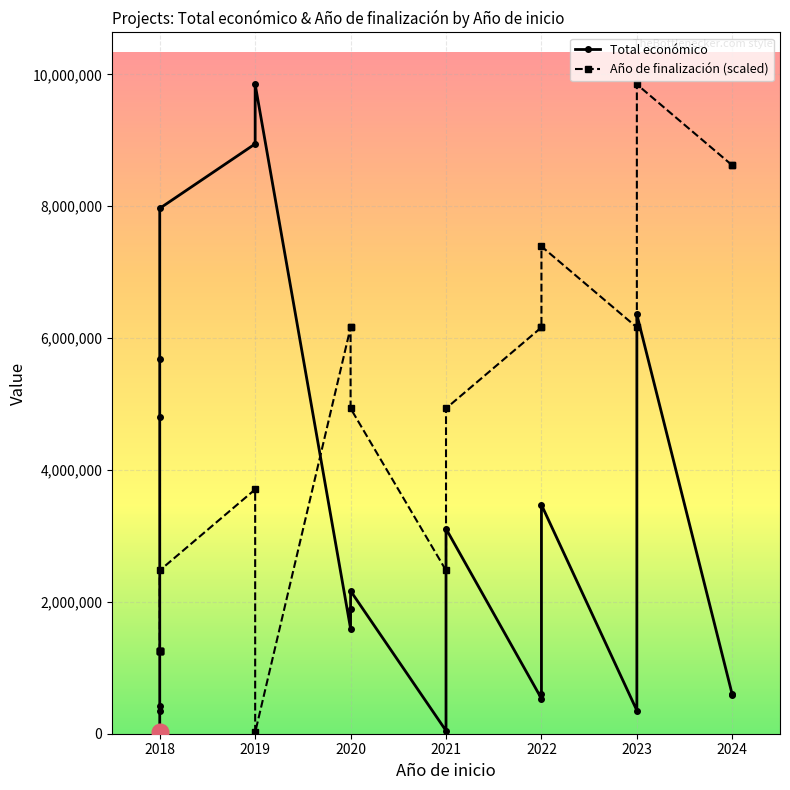

Reading right to left, transcribe all the data shown in this chart.

Total económico: 599792.0	590712.0	6357762.0	352139.0	3472215.0	598672.0	533449.0	3108400.0	45592.0	2165389.0	1893955.0	1591588.0	9847932.0	8945200.0	7967413.0	5685677.0	4805923.0	414788.0	344243.0	19478.0
Año de finalización (scaled): 8619375.2	8619375.2	9847932.0	6162261.8	7390818.5	6162261.8	6162261.8	4933705.0	2476591.5	4933705.0	6162261.8	6162261.8	19478.0	3705148.2	2476591.5	1248034.8	1248034.8	1248034.8	1248034.8	1248034.8